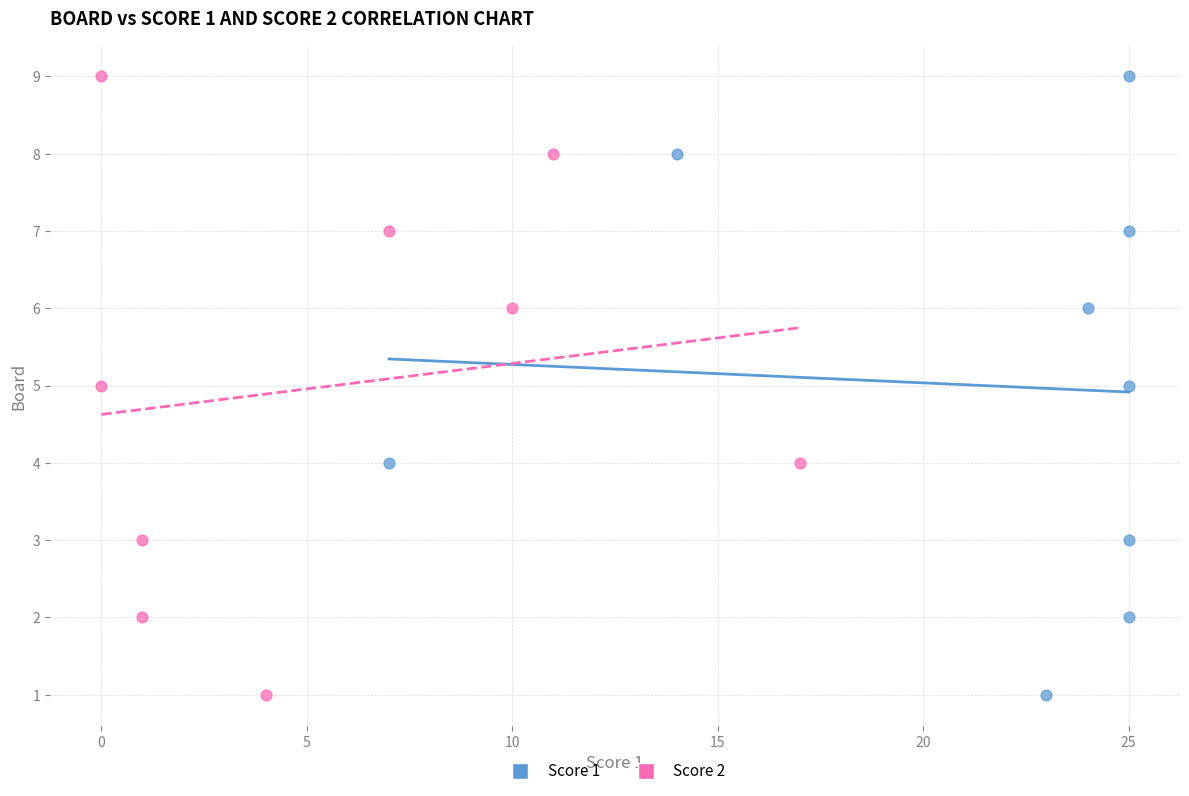

What are all the series names shown in the legend?

Score 1, Score 2